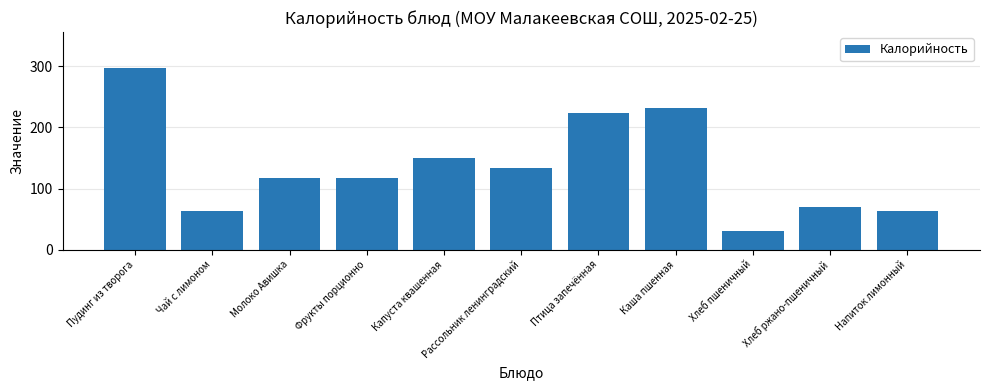

How many categories are shown in the chart?

11